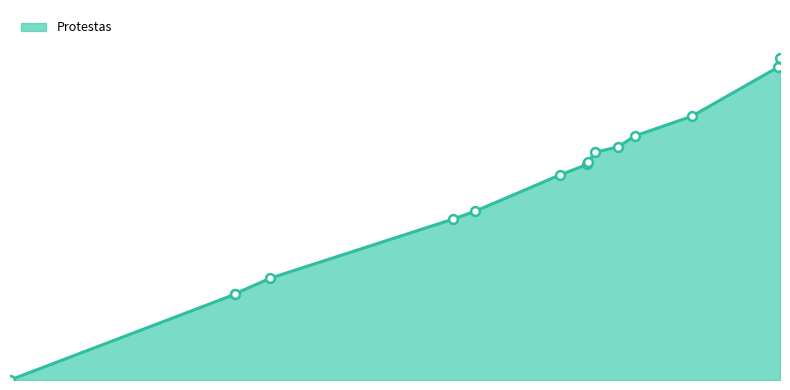

What is the change in value from 2023-05-16 to 2023-10-04?

+20.7